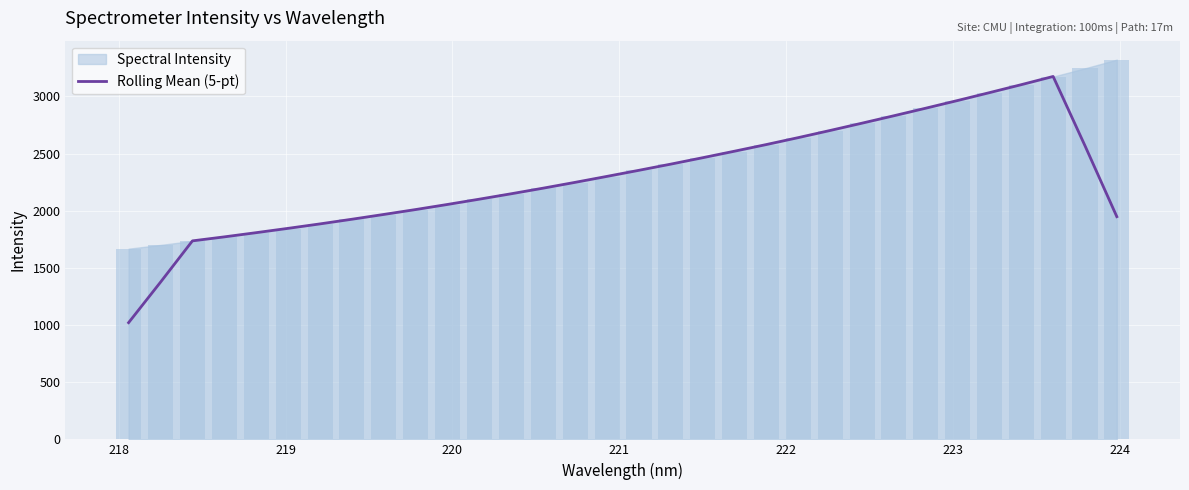

The chart shows a value of 4762.6 at 26. True or false?

False